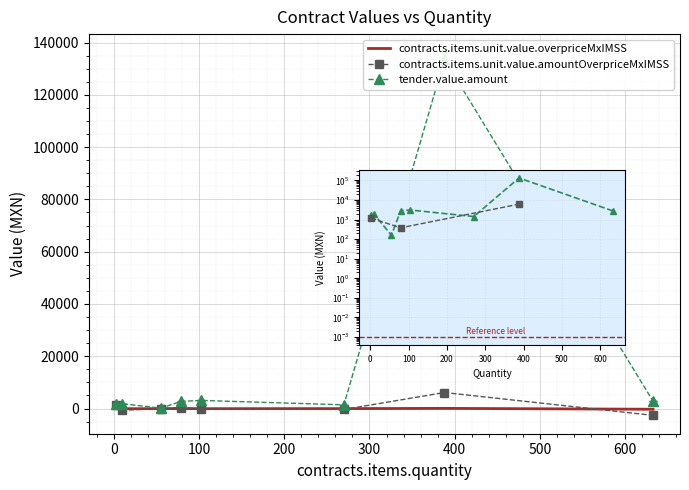

Which has a higher value, 388 or 55?

388